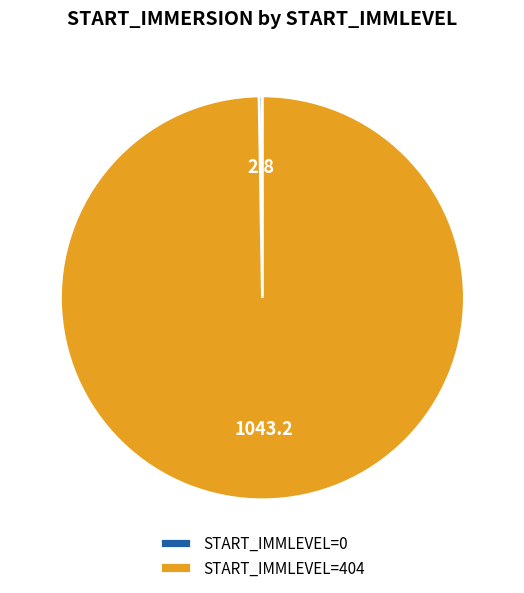

Is it true that START_IMMLEVEL=404 is 100% of the pie?

True